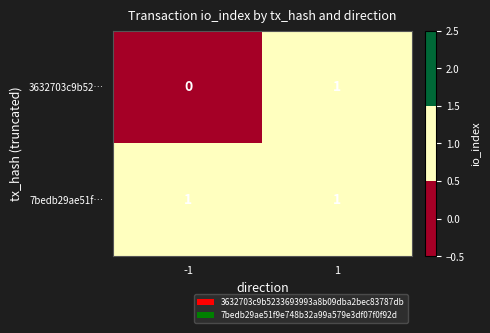

List the series in order of their overall mean, highest first.

7bedb29ae51f…, 3632703c9b52…